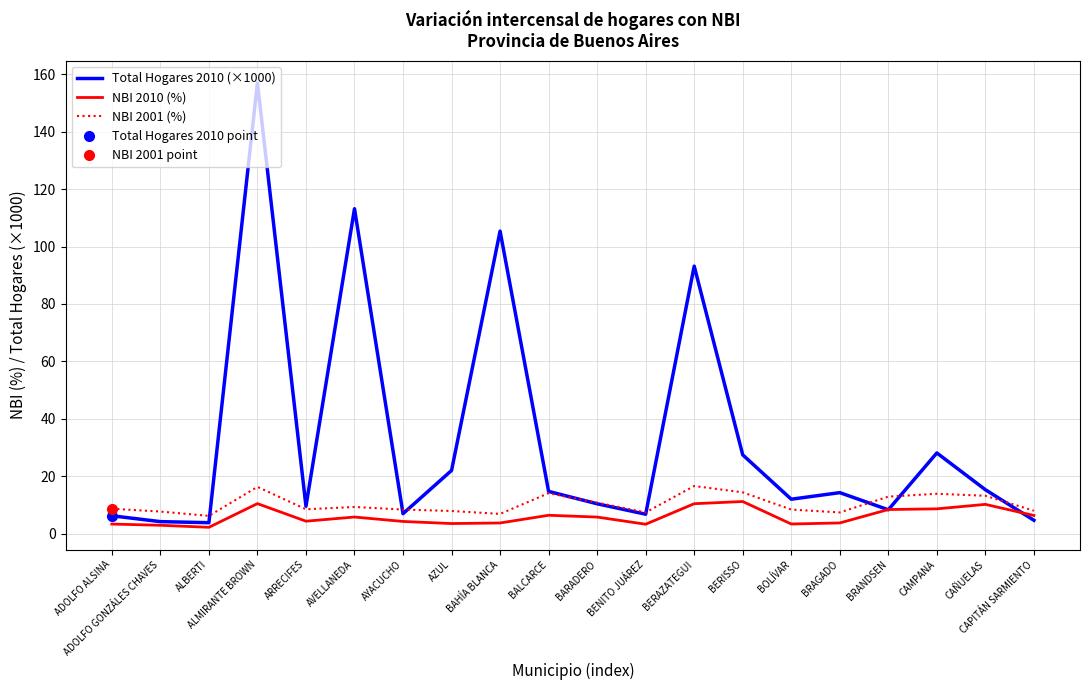

How many values in the NBI 2010 (%) series are below 5?

10